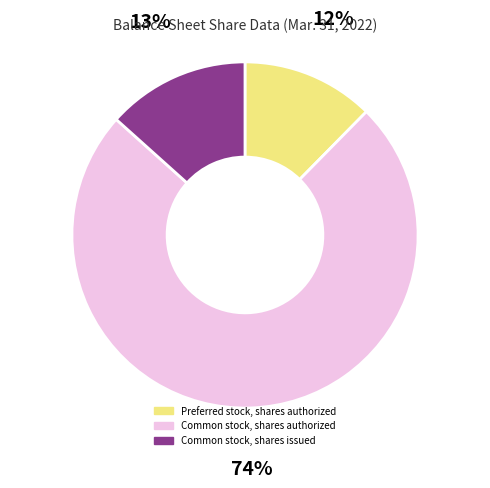

The Common stock, shares authorized slice represents 65% of the pie. True or false?

False